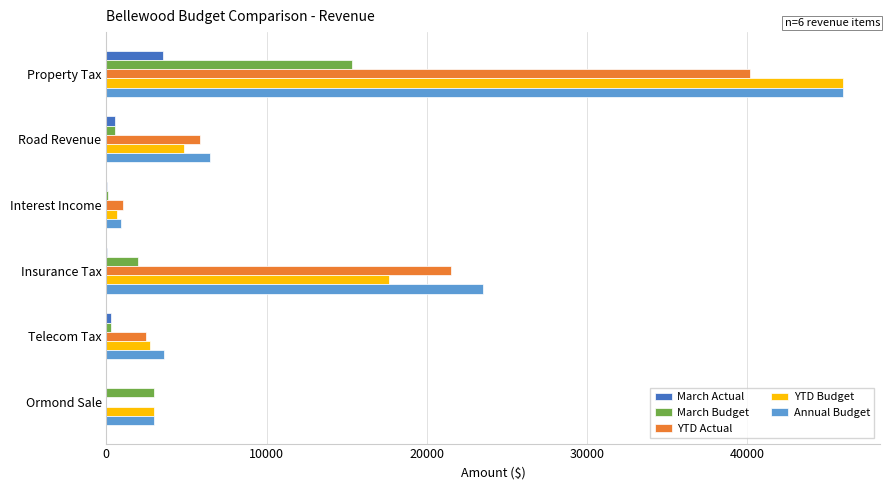

At which label is March Budget closest to 7704?

Ormond Sale